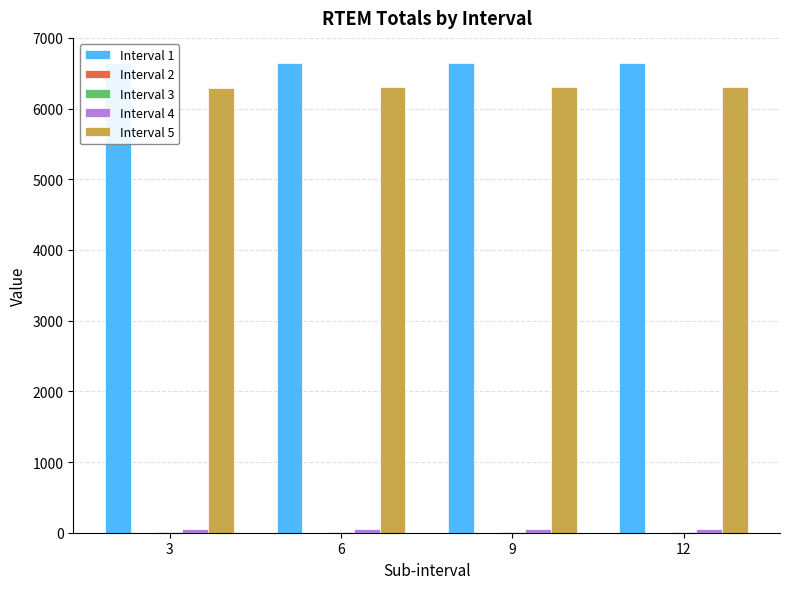

At how many categories does at least one series exceed 2921?

4